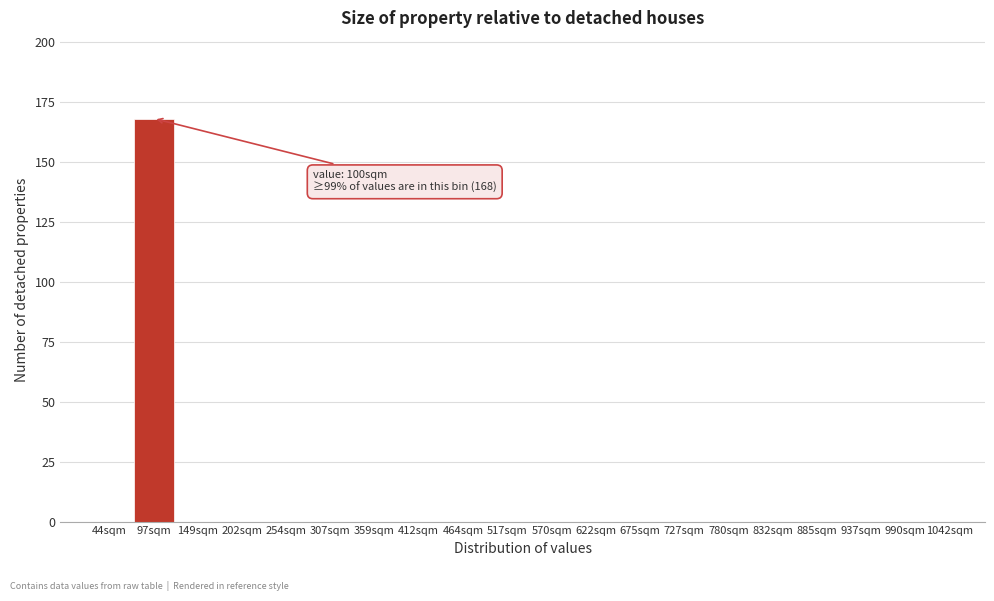

Reading left to right, extract all data points from this chart.

44sqm=0	97sqm=168	149sqm=0	202sqm=0	254sqm=0	307sqm=0	359sqm=0	412sqm=0	464sqm=0	517sqm=0	570sqm=0	622sqm=0	675sqm=0	727sqm=0	780sqm=0	832sqm=0	885sqm=0	937sqm=0	990sqm=0	1042sqm=0